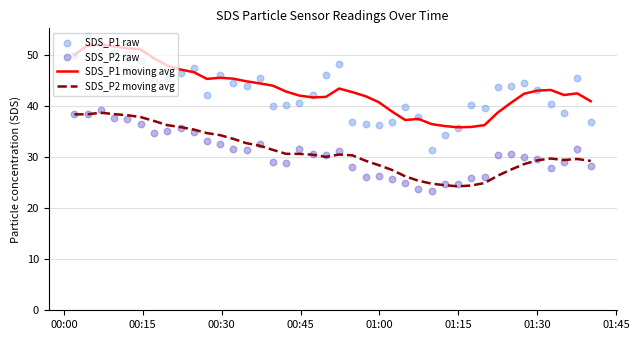

Which series has the largest total across all categories?

SDS_P1 moving avg